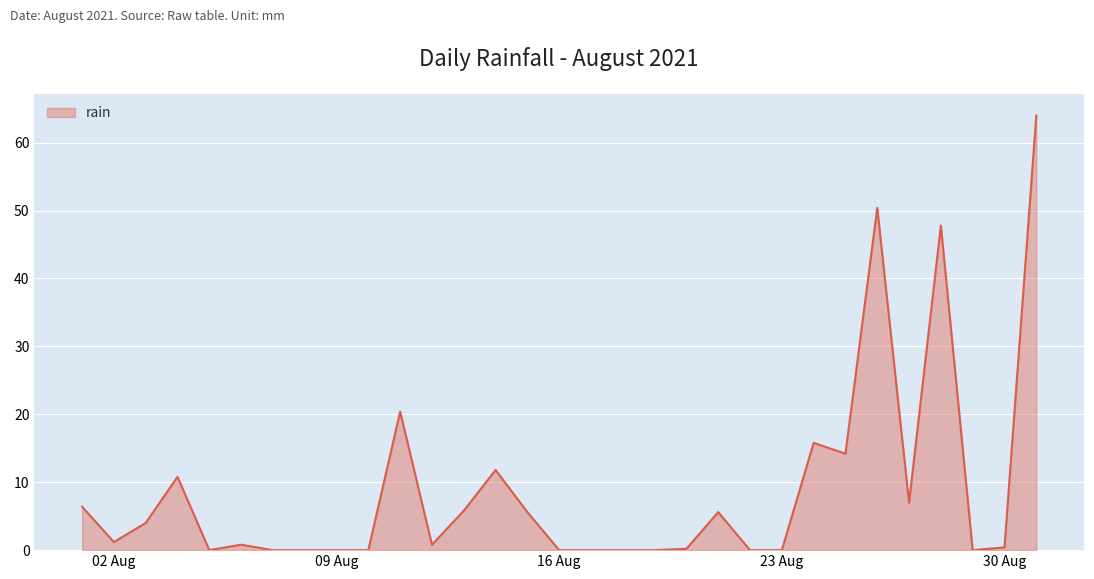

What is the difference between the maximum and minimum values?

64.0